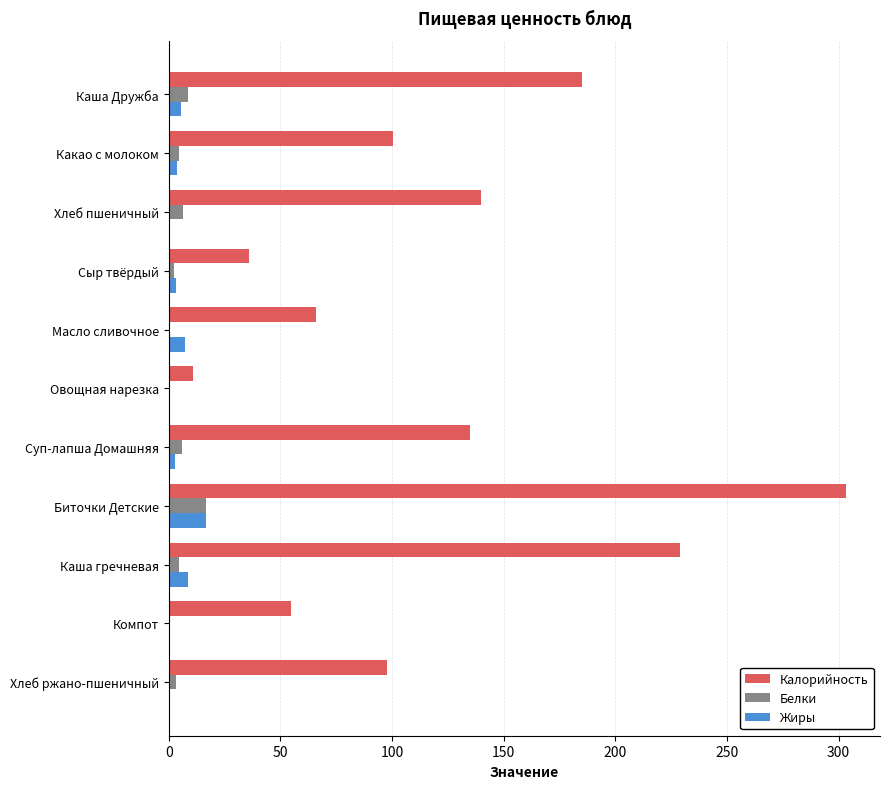

True or false: Жиры has a value of 8.7 at Каша гречневая.

True